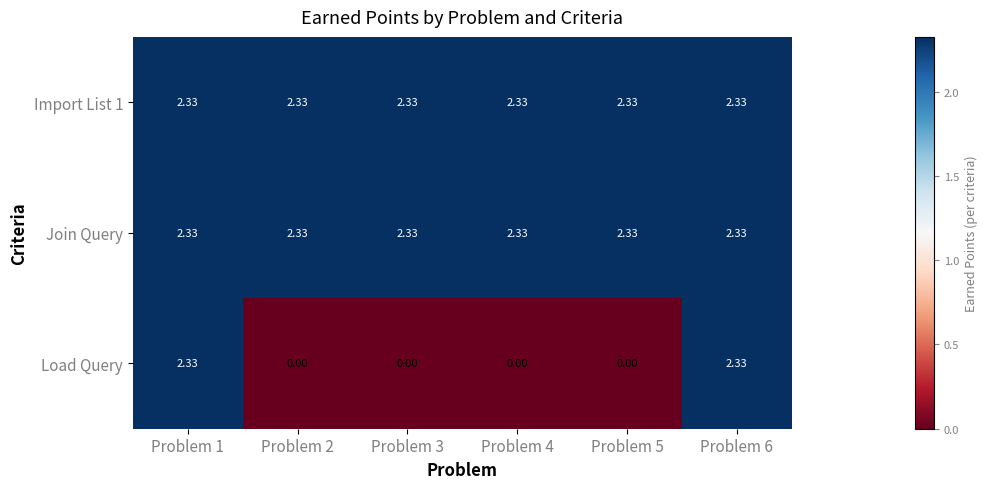

Between Problem 1 and Problem 5, which series saw the biggest shift?

Load Query